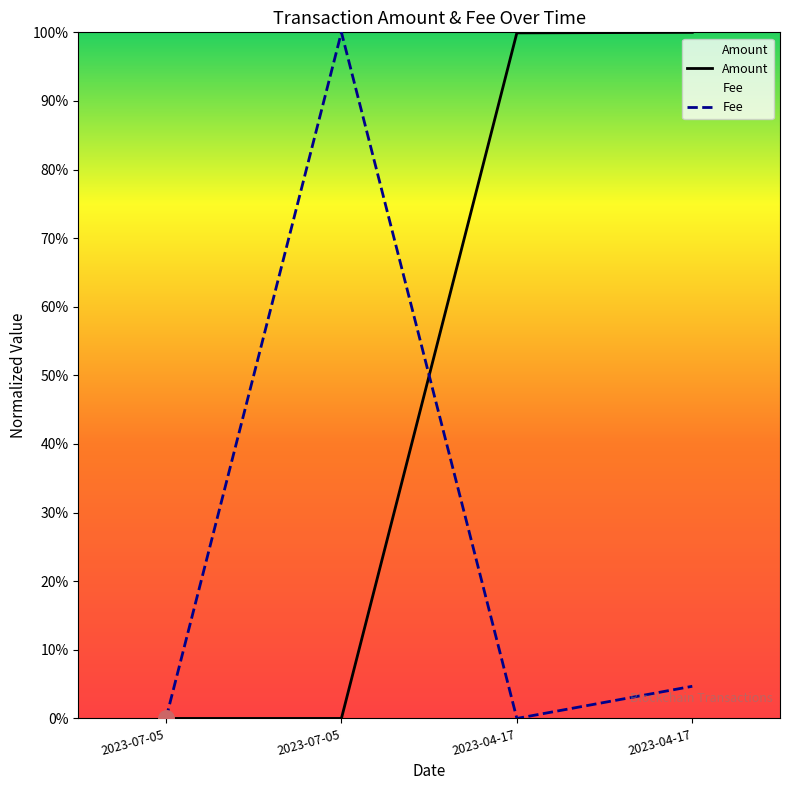

Which series has the largest total across all categories?

Amount